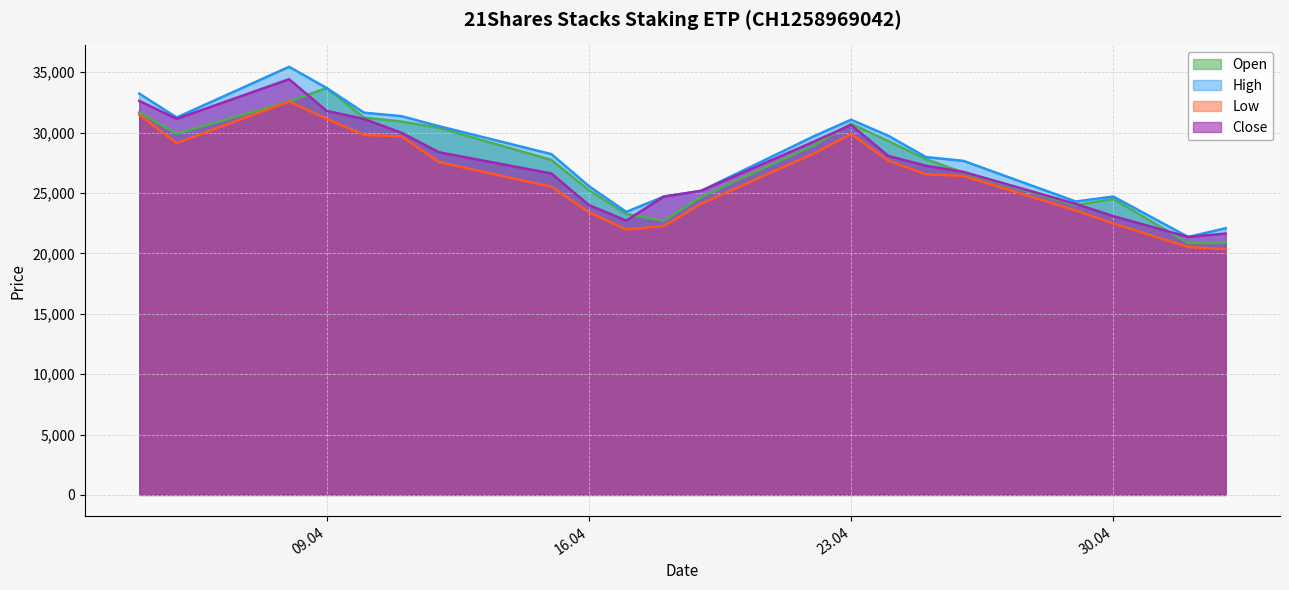

Reading left to right, what are all the values shown in this chart?

Open: 31666	29907	32582	33680	31241	30907	30387	27734	25236	23264	22687	24684	28933	30732	29288	27795	26685	23987	24503	20846	20870
High: 33221	31249	35440	33694	31643	31357	30526	28215	25570	23432	24693	25176	29683	31061	29723	27969	27654	24289	24702	21355	22081
Low: 31481	29130	32574	31156	29799	29686	27553	25519	23413	21969	22259	24108	28256	29880	27661	26541	26412	23549	22477	20522	20347
Close: 32621	31134	34414	31794	31123	29981	28367	26614	23999	22710	24692	25175	29239	30630	28055	27250	26744	24092	23078	21355	21637